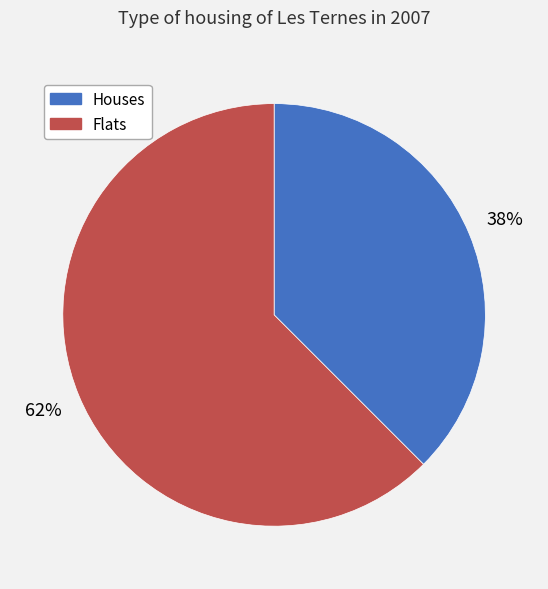

To the nearest percent, what is the average slice percentage?

50%